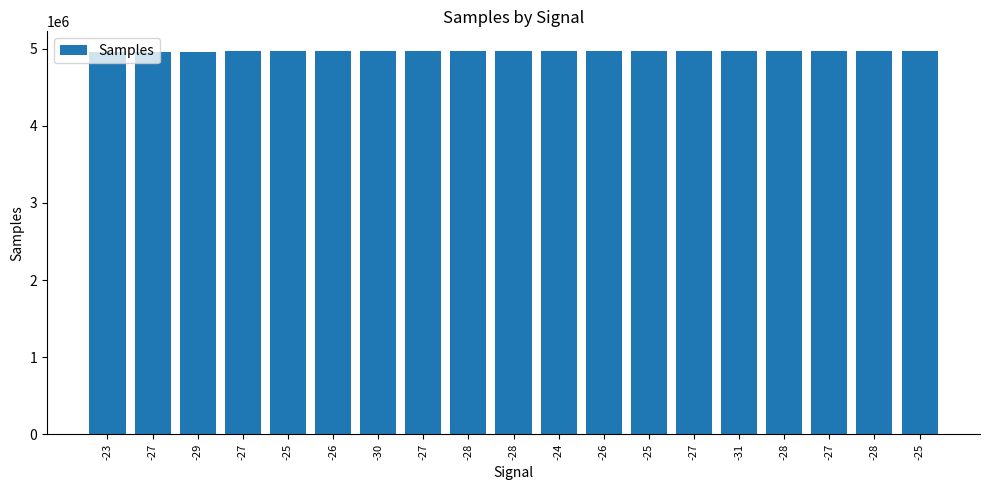

Are the bars horizontal?

No